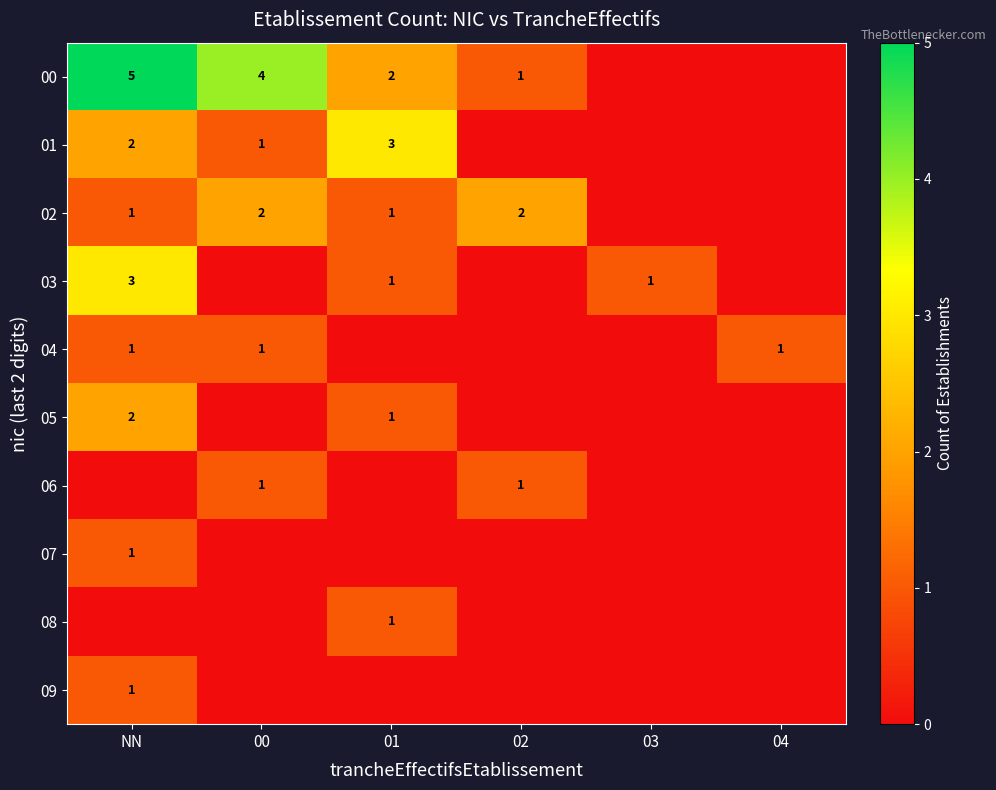

Is it true that 01 equals 1 at NN?

False